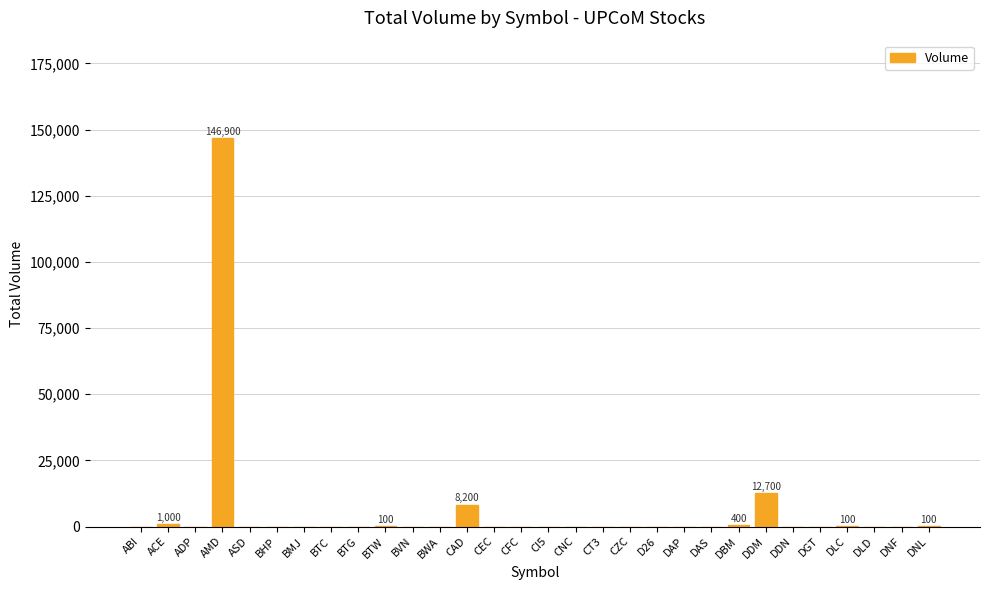

What is the average value?

5650